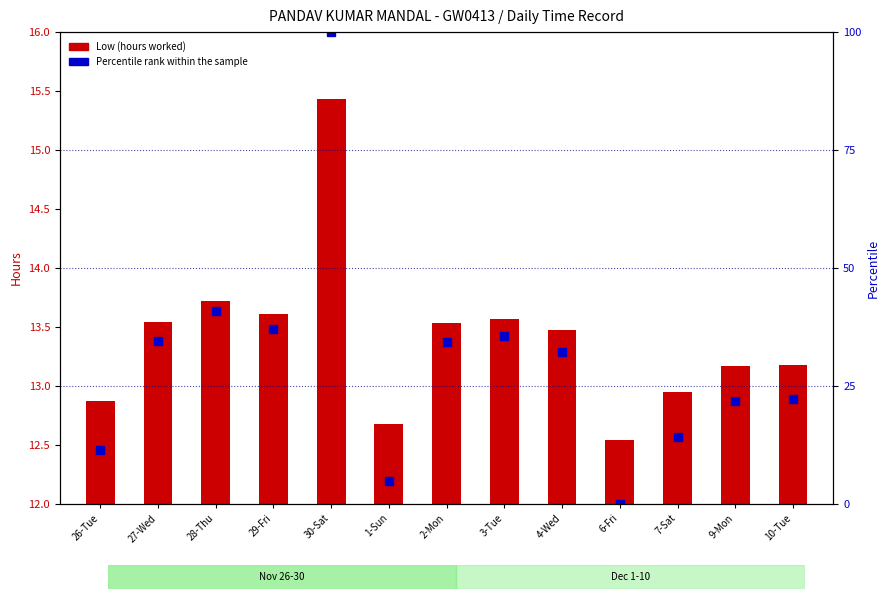

Read the value at 27-Wed.

13.5